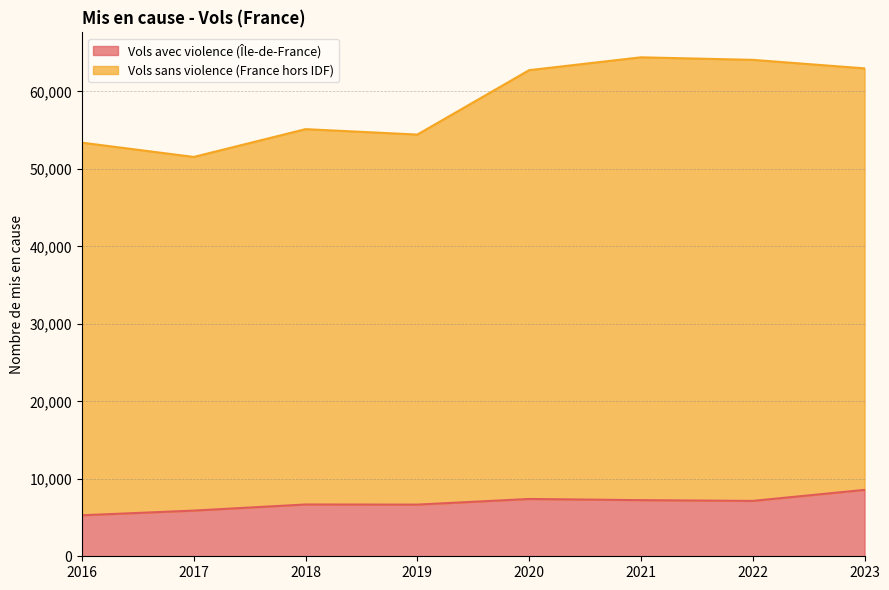

What is the maximum value for Vols avec violence (Île-de-France)?

8570